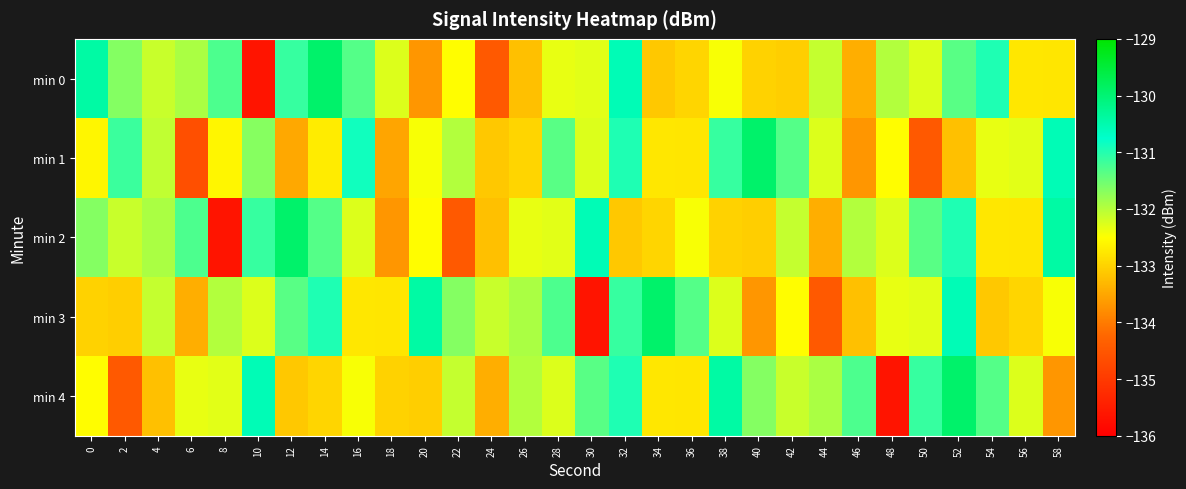

Reading left to right, what are all the values shown in this chart?

min 0: 0=-130.4	2=-131.7	4=-132.1	6=-131.9	8=-131.3	10=-135.6	12=-131.1	14=-129.9	16=-131.3	18=-132.3	20=-133.7	22=-132.5	24=-134.5	26=-133.2	28=-132.3	30=-132.3	32=-130.6	34=-133.1	36=-133.0	38=-132.5	40=-133.0	42=-133.1	44=-132.1	46=-133.4	48=-132.0	50=-132.3	52=-131.4	54=-131.0	56=-132.8	58=-132.8
min 1: 0=-132.6	2=-131.1	4=-132.1	6=-134.6	8=-132.6	10=-131.7	12=-133.5	14=-132.7	16=-130.9	18=-133.5	20=-132.5	22=-132.0	24=-133.1	26=-133.0	28=-131.4	30=-132.3	32=-131.0	34=-132.8	36=-132.8	38=-131.1	40=-129.9	42=-131.3	44=-132.3	46=-133.7	48=-132.5	50=-134.5	52=-133.2	54=-132.3	56=-132.3	58=-130.6
min 2: 0=-131.7	2=-132.1	4=-131.9	6=-131.3	8=-135.6	10=-131.1	12=-129.9	14=-131.3	16=-132.3	18=-133.7	20=-132.5	22=-134.5	24=-133.2	26=-132.3	28=-132.3	30=-130.6	32=-133.1	34=-133.0	36=-132.5	38=-133.0	40=-133.1	42=-132.1	44=-133.4	46=-132.0	48=-132.3	50=-131.4	52=-131.0	54=-132.8	56=-132.8	58=-130.4
min 3: 0=-133.0	2=-133.1	4=-132.1	6=-133.4	8=-132.0	10=-132.3	12=-131.4	14=-131.0	16=-132.8	18=-132.8	20=-130.4	22=-131.7	24=-132.1	26=-131.9	28=-131.3	30=-135.6	32=-131.1	34=-129.9	36=-131.3	38=-132.3	40=-133.7	42=-132.5	44=-134.5	46=-133.2	48=-132.3	50=-132.3	52=-130.6	54=-133.1	56=-133.0	58=-132.5
min 4: 0=-132.5	2=-134.5	4=-133.2	6=-132.3	8=-132.3	10=-130.6	12=-133.1	14=-133.0	16=-132.5	18=-133.0	20=-133.1	22=-132.1	24=-133.4	26=-132.0	28=-132.3	30=-131.4	32=-131.0	34=-132.8	36=-132.8	38=-130.4	40=-131.7	42=-132.1	44=-131.9	46=-131.3	48=-135.6	50=-131.1	52=-129.9	54=-131.3	56=-132.3	58=-133.7